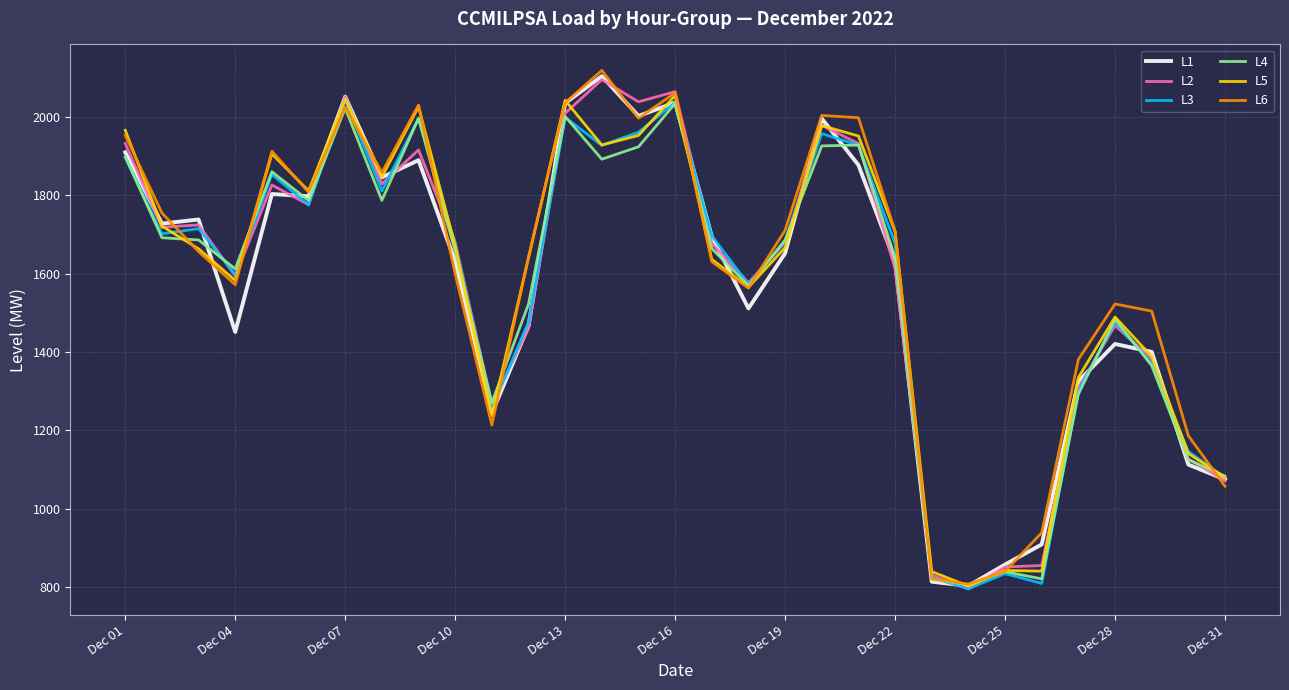

What are all the series names shown in the legend?

L1, L2, L3, L4, L5, L6